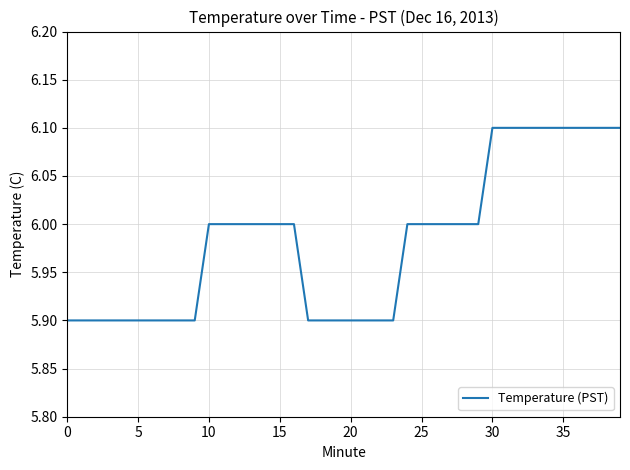

What is the smallest value displayed?

5.9